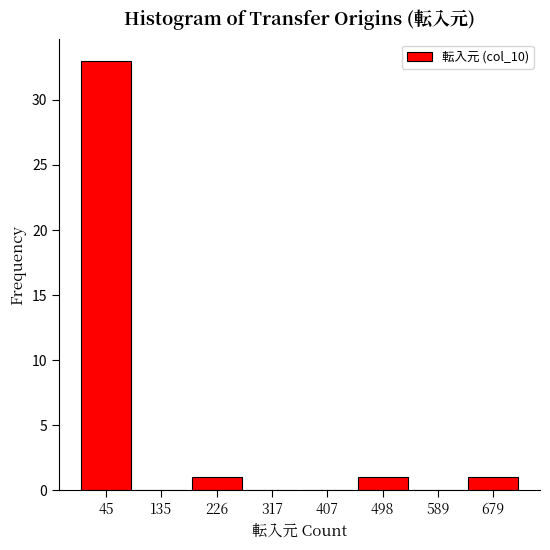

Reading left to right, list every bar in this chart as the range it spans on the x-axis followed by its height. Neither the bar edges nor the heights are printed on the chart, so give them approximately, as read against the axes.

0 to 90: 33
90 to 180: 0
180 to 270: 1
270 to 360: 0
360 to 450: 0
450 to 540: 1
540 to 630: 0
630 to 730: 1